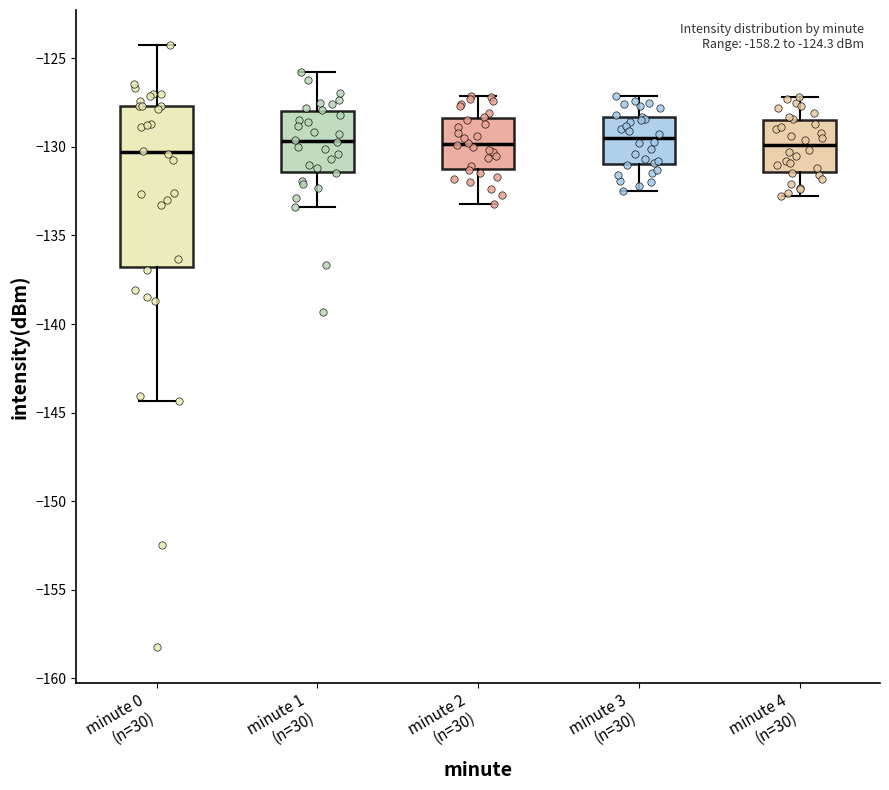

Which box is the tallest, from its lower edge to its upper edge?

minute 0 (n=30)